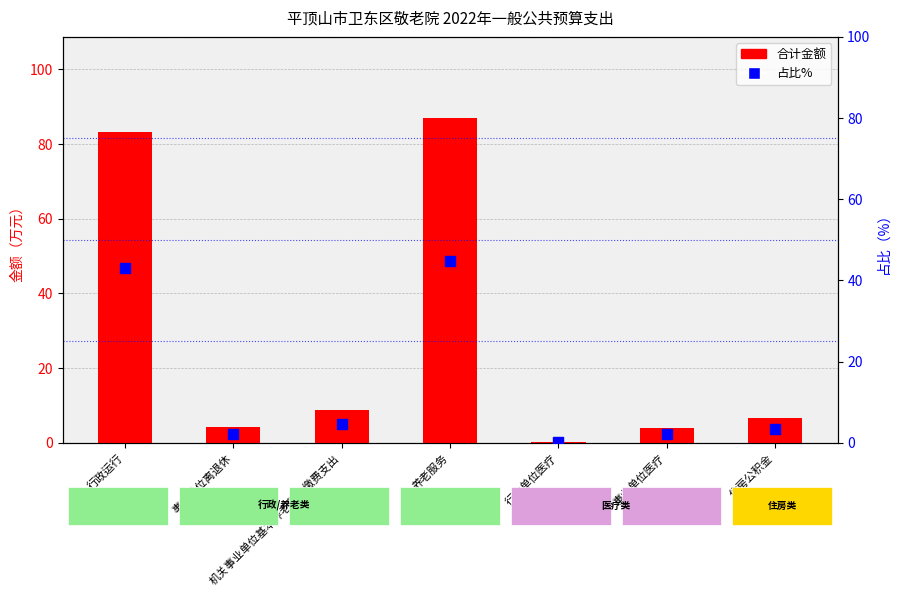

Which series reaches the minimum Y coordinate?

占比%